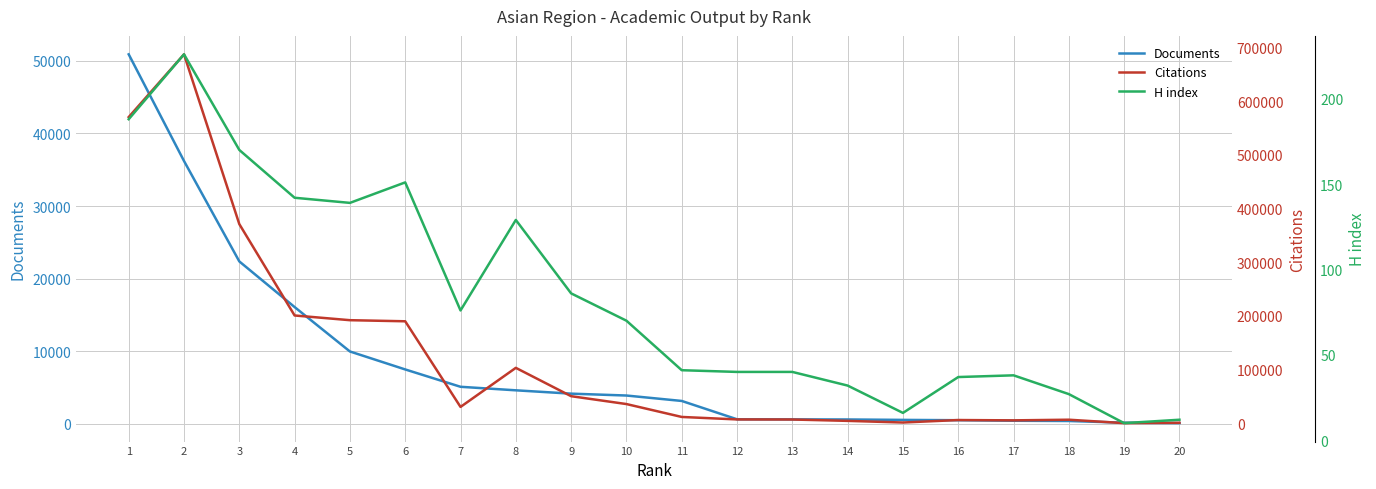

Reading left to right, transcribe all the data shown in this chart.

Documents: 50907	36204	22362	16069	9947	7471	5080	4594	4134	3876	3128	601	588	575	517	473	399	364	131	69
Citations: 570367	687220	371073	200914	192141	190105	30631	103399	50632	35964	11958	7337	7205	4654	1595	6215	5613	6818	428	1129
H index: 188	226	170	142	139	151	76	129	86	70	41	40	40	32	16	37	38	27	10	12